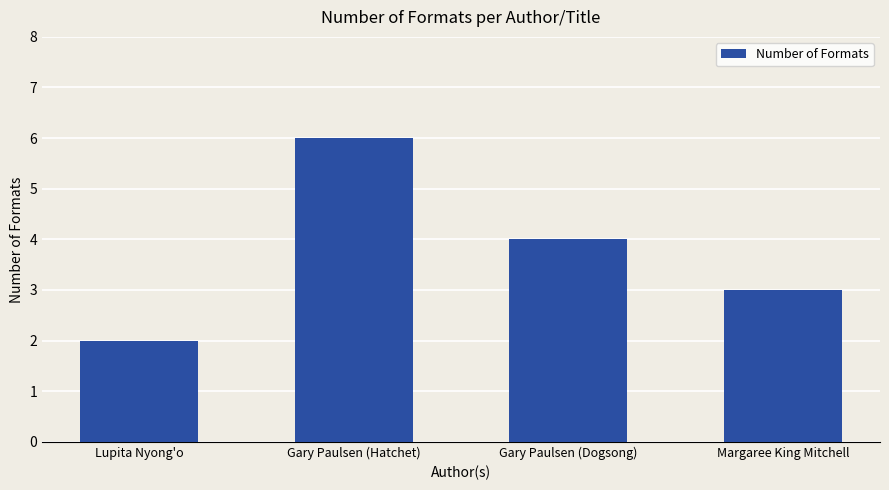

Rank the categories by value from lowest to highest.

Lupita Nyong'o, Margaree King Mitchell, Gary Paulsen (Dogsong), Gary Paulsen (Hatchet)